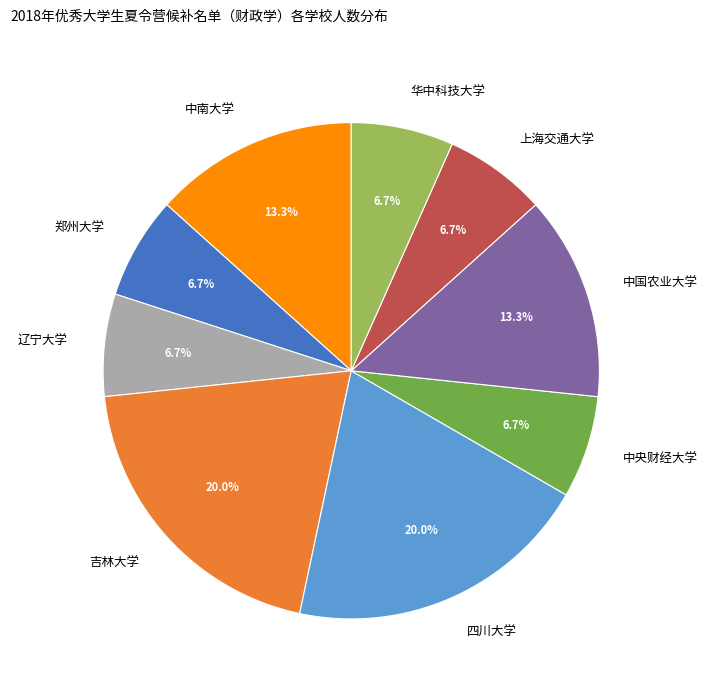

How many segments does this pie chart have?

9